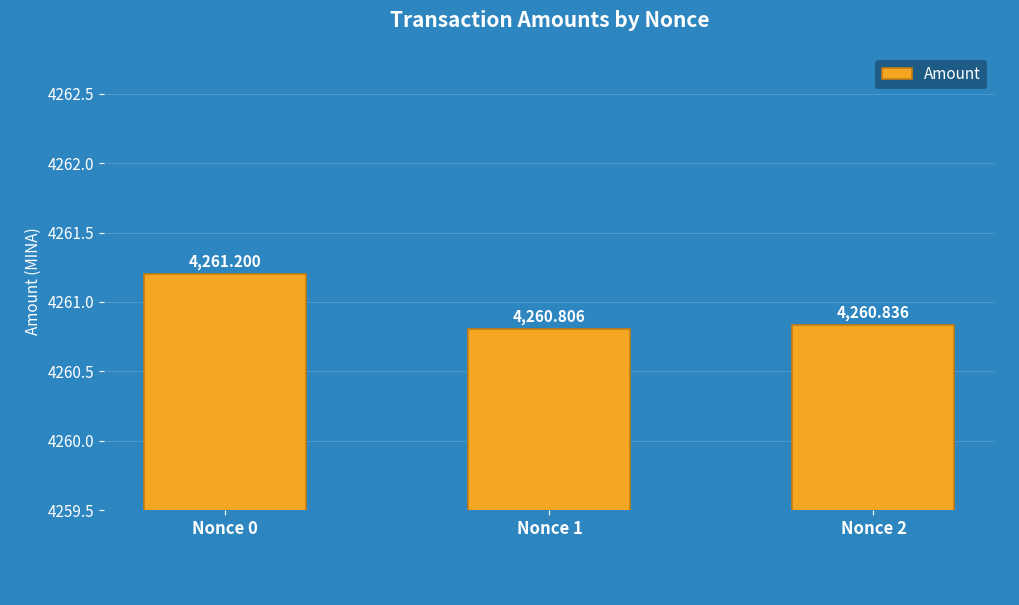

Reading right to left, what are all the values shown in this chart?

4260.8	4260.8	4261.2